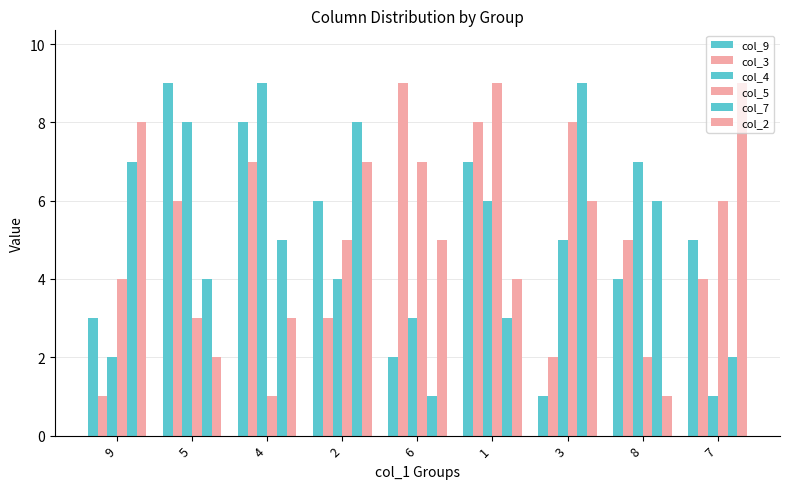

Reading left to right, extract all data points from this chart.

col_9: 9=3	5=9	4=8	2=6	6=2	1=7	3=1	8=4	7=5
col_3: 9=1	5=6	4=7	2=3	6=9	1=8	3=2	8=5	7=4
col_4: 9=2	5=8	4=9	2=4	6=3	1=6	3=5	8=7	7=1
col_5: 9=4	5=3	4=1	2=5	6=7	1=9	3=8	8=2	7=6
col_7: 9=7	5=4	4=5	2=8	6=1	1=3	3=9	8=6	7=2
col_2: 9=8	5=2	4=3	2=7	6=5	1=4	3=6	8=1	7=9